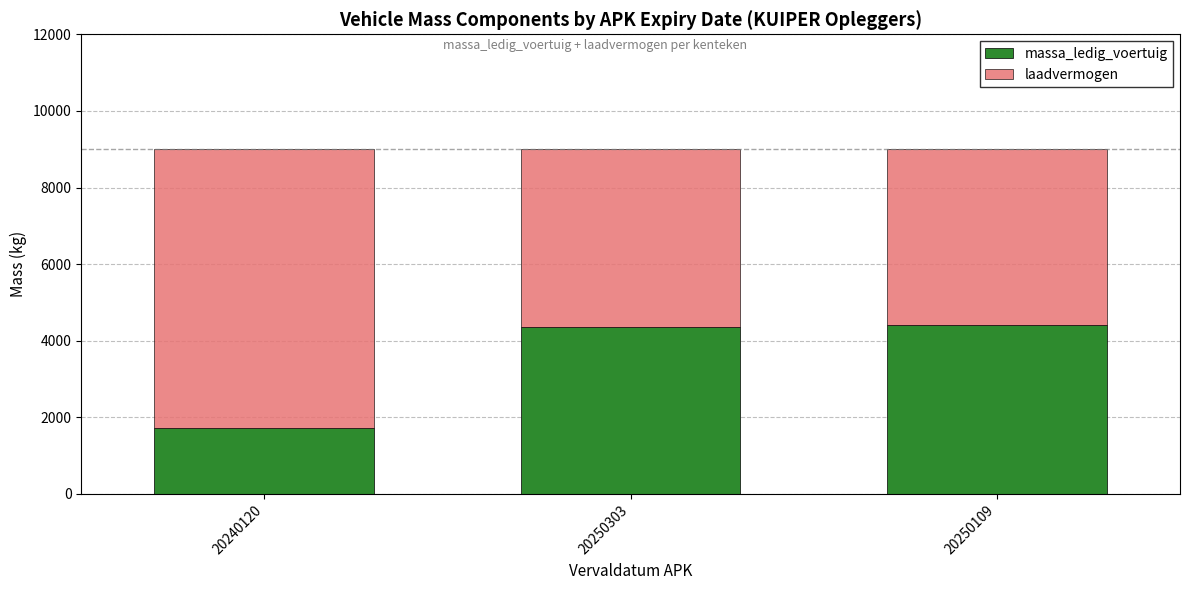

What is the total value across all series at 20250303?

9000